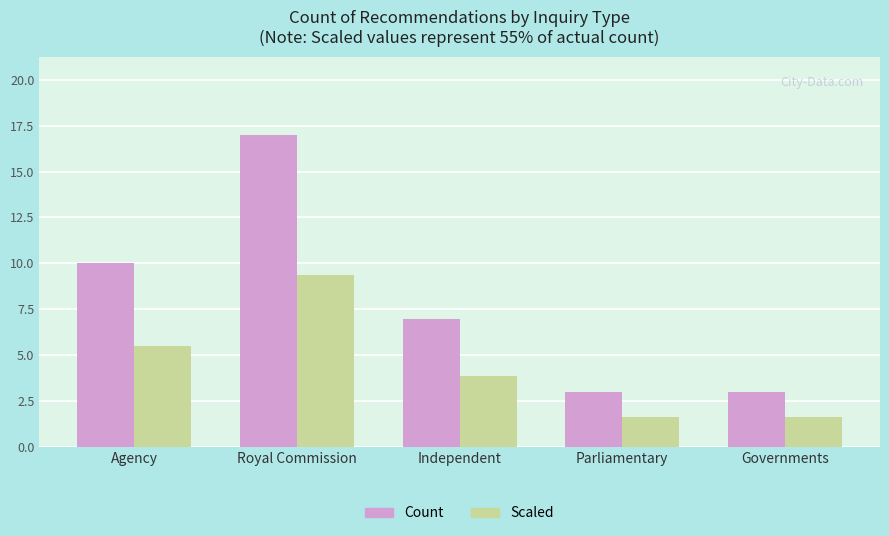

What is the sum of the Scaled values at Agency and Independent?

9.4